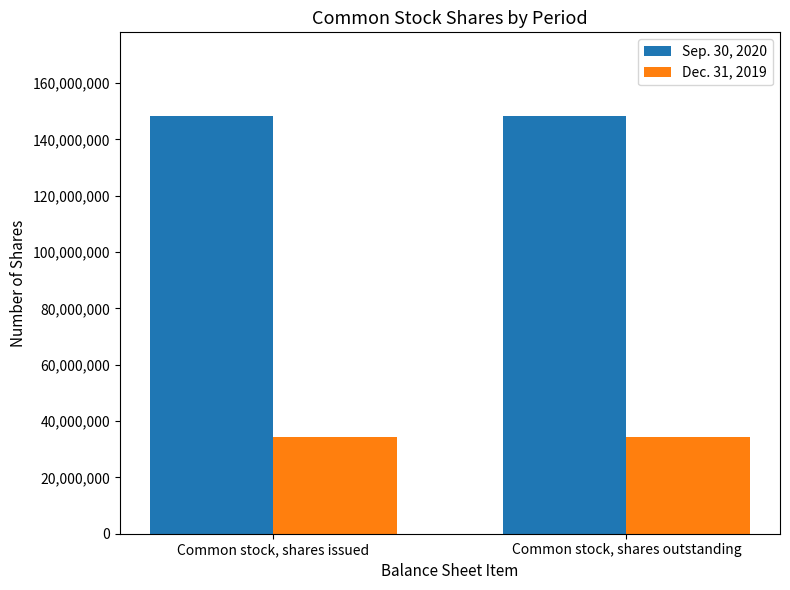

What is the average value of the Dec. 31, 2019 series?

34274000